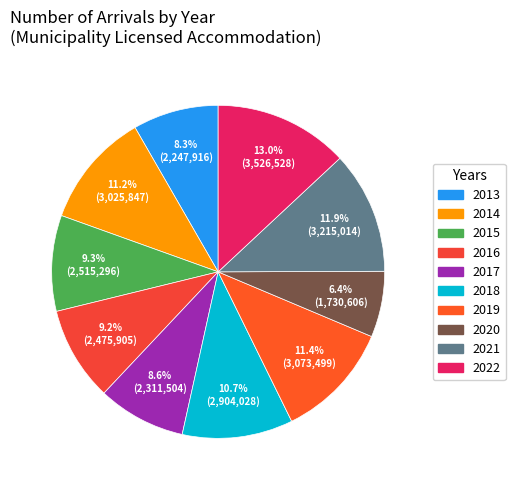

To the nearest percent, what is the difference between the largest and smallest slice percentages?

7%